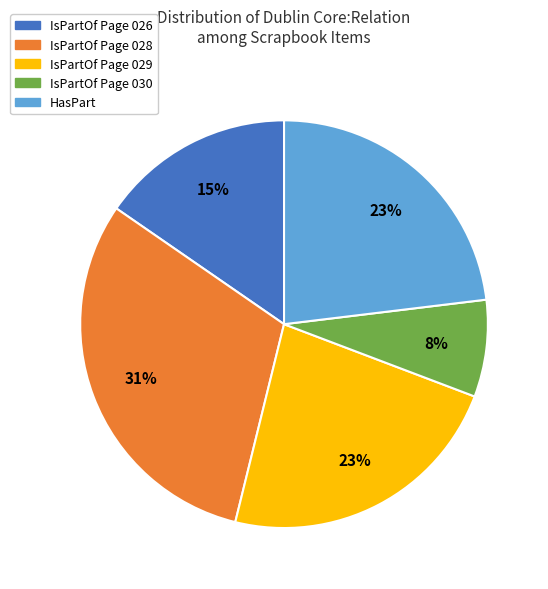

Do HasPart and IsPartOf Page 029 together represent more than half of the pie?

No